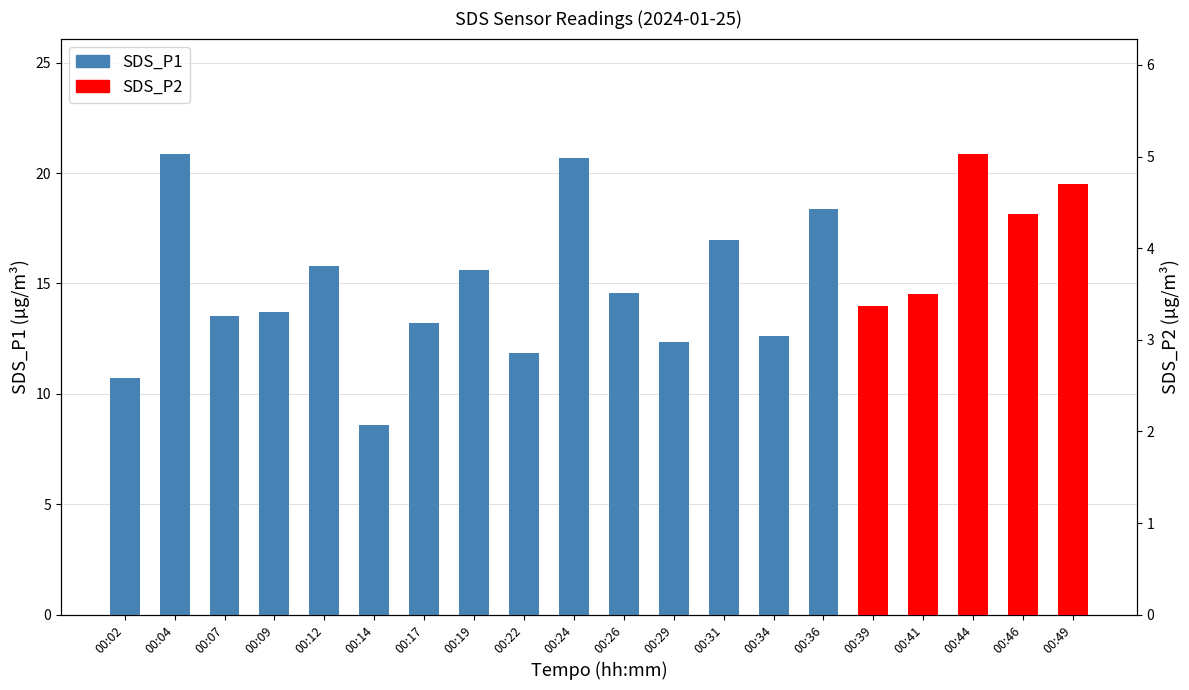

List the labels in order of value, smallest first.

00:14, 00:02, 00:22, 00:29, 00:39, 00:34, 00:41, 00:17, 00:07, 00:09, 00:26, 00:19, 00:12, 00:46, 00:31, 00:49, 00:36, 00:44, 00:24, 00:04